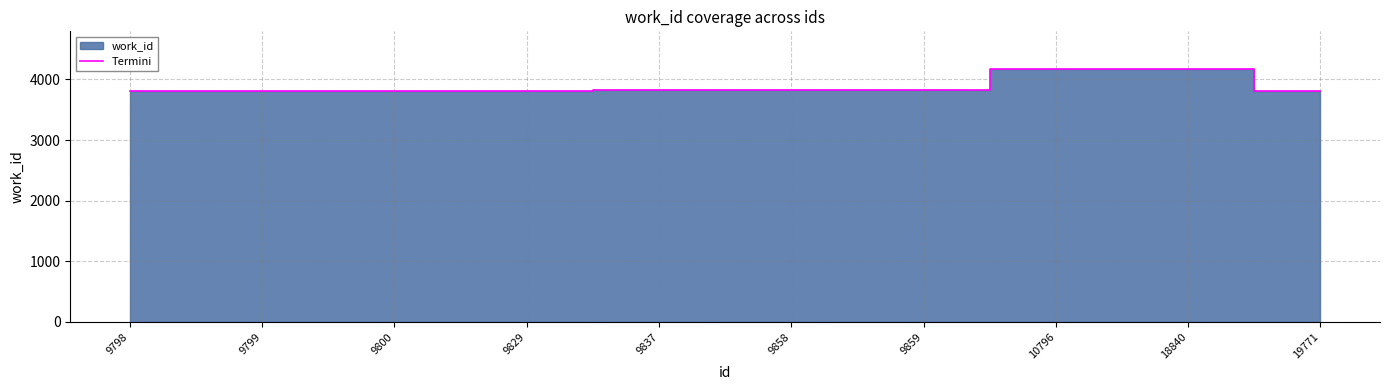

True or false: the data has more than 1 interior local peaks.

False